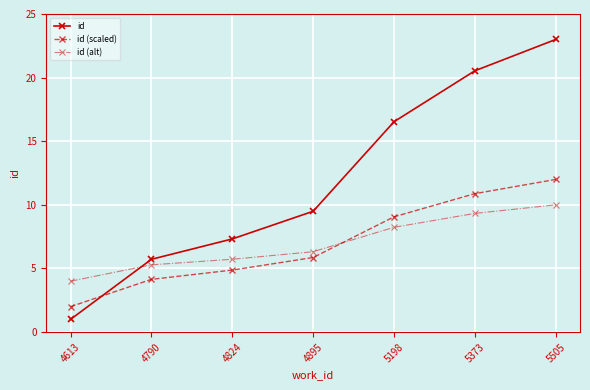

True or false: id (alt) has more than 1 interior local peaks.

False